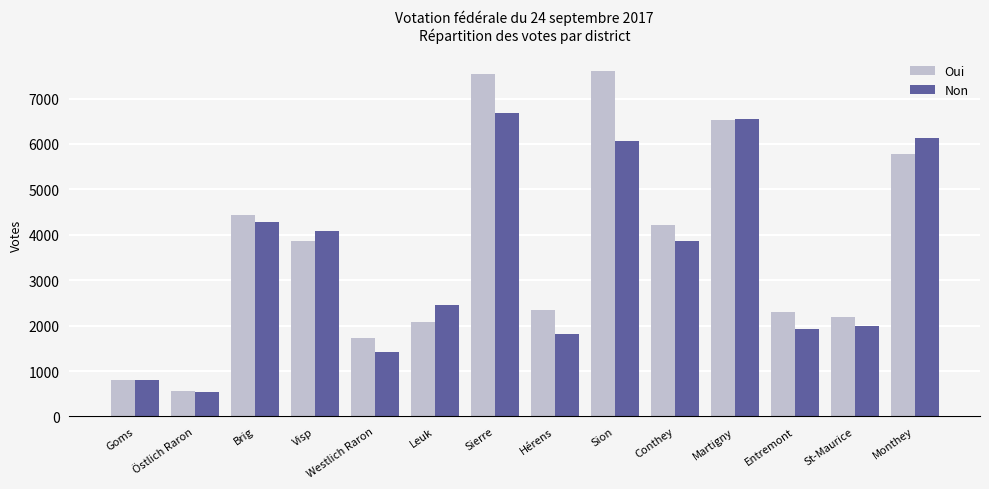

What is the total value across all series at Martigny?

13073